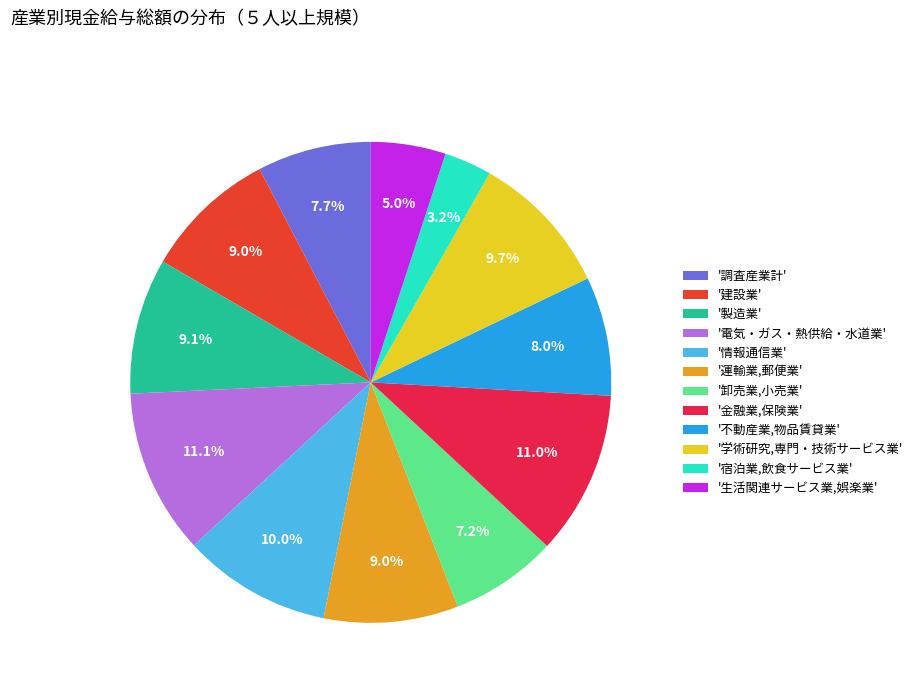

How many slices are in this pie chart?

12